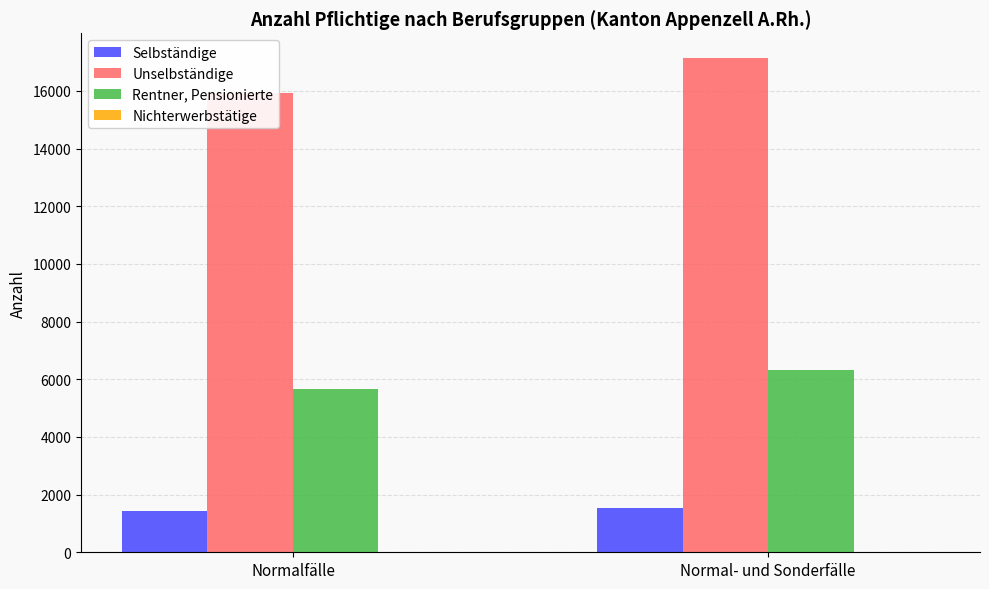

List the labels in order of Unselbständige value, largest first.

Normal- und Sonderfälle, Normalfälle